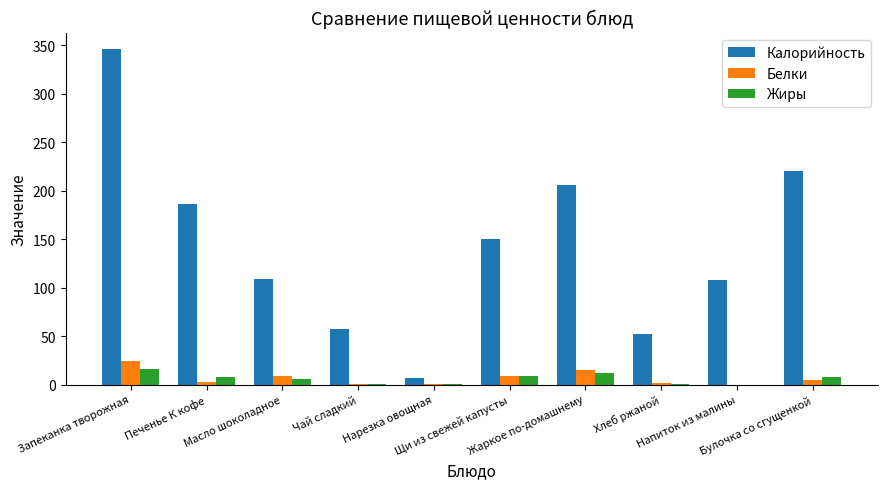

What is the maximum value for Жиры?

16.3